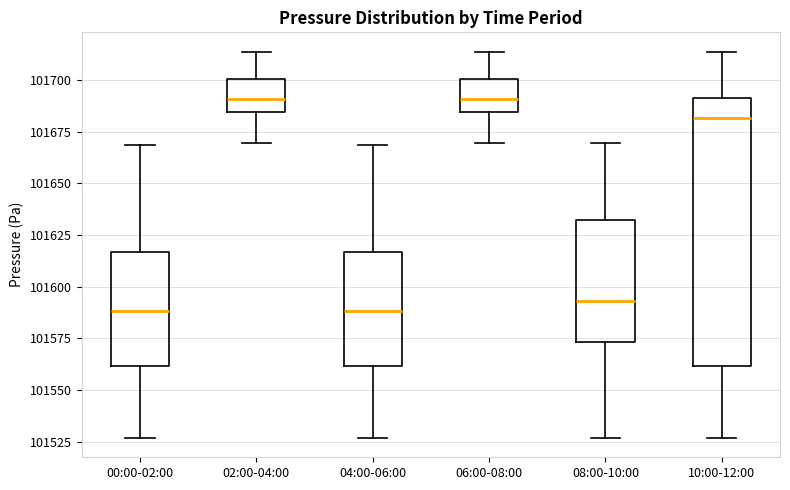

Where is the lower edge of the box for 06:00-08:00 on the y-axis? The values are not printed on the chart, so give them approximately, as read against the axis.

101685